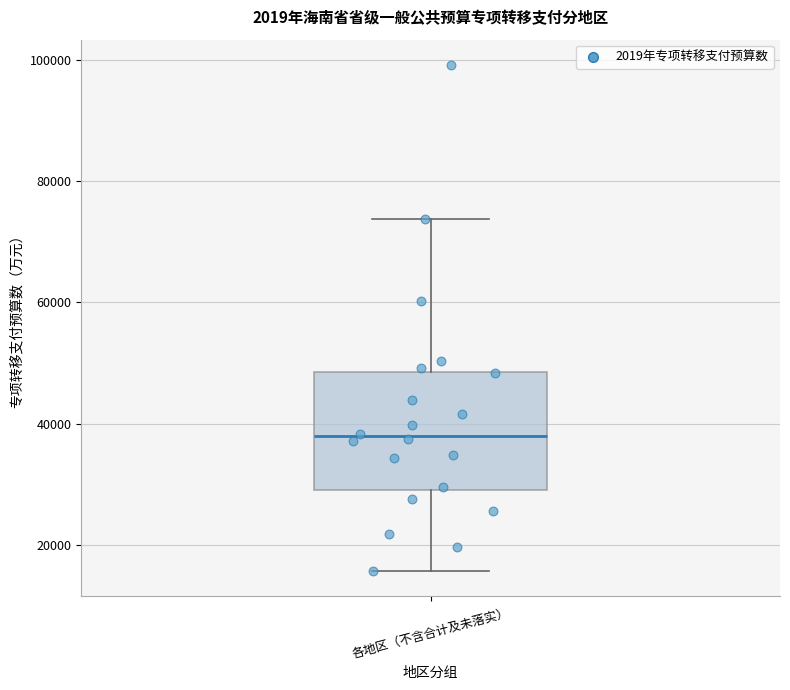

Transcribe this box plot: give where the median line is, the range the box spans, and where the two whiskers end, as read against the y-axis. The values are not printed on the chart, so give them approximately, as read against the axis.

median 38000, box 30000 to 48000, whiskers 16000 to 74000